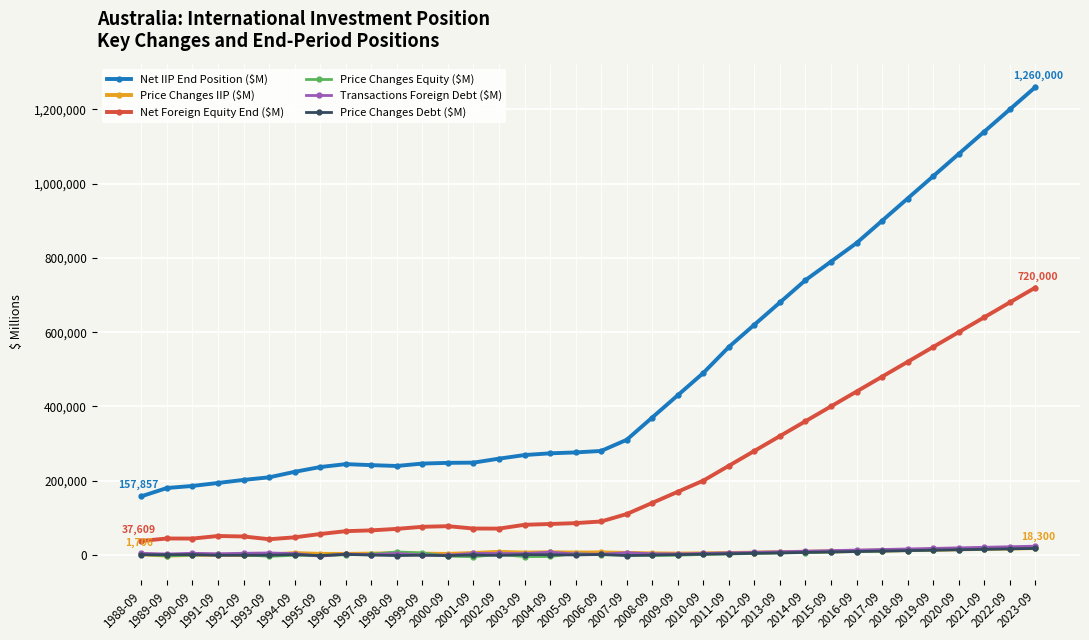

What is the total value across all series at 2004-09?

367244